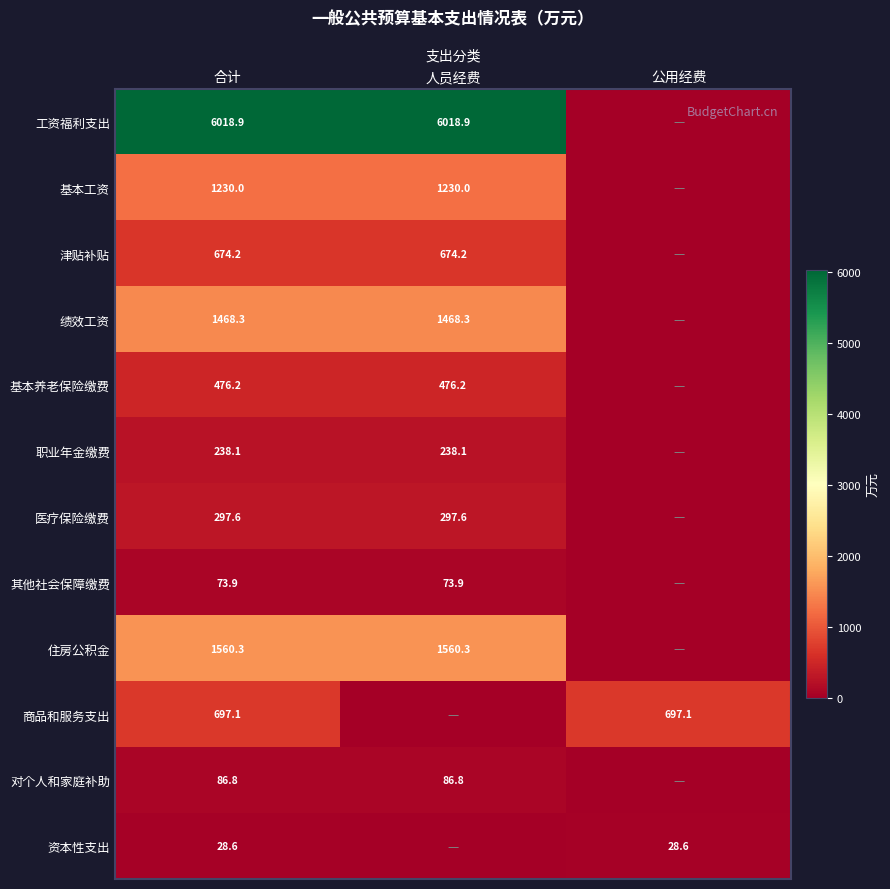

What is the total value across all series at 合计?

12850.0